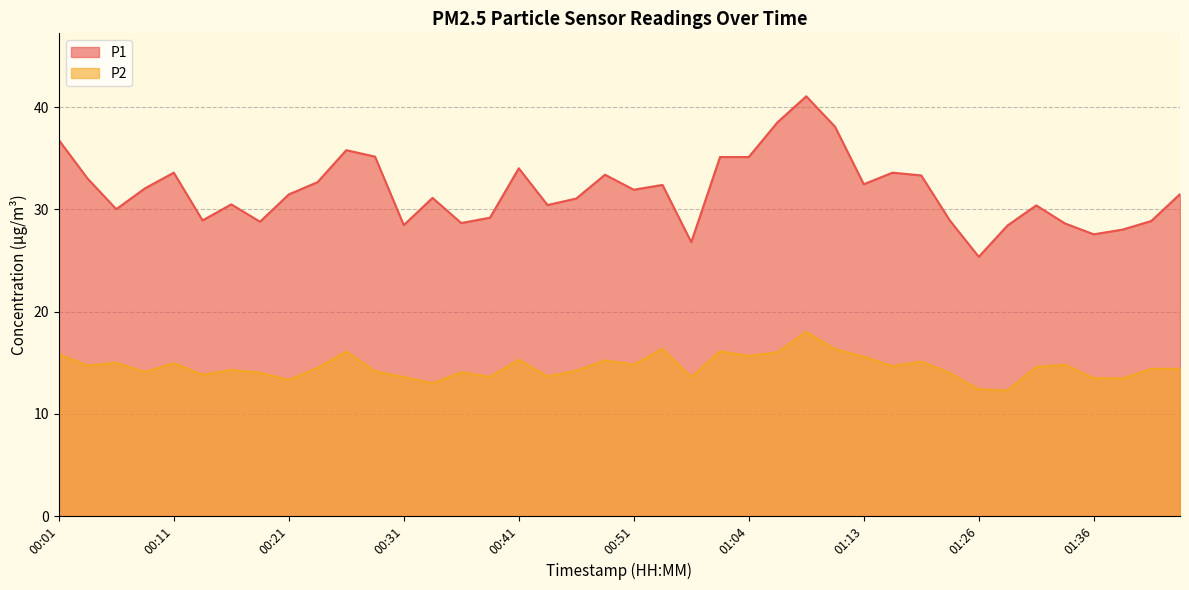

List the series in order of their overall mean, lowest first.

P2, P1